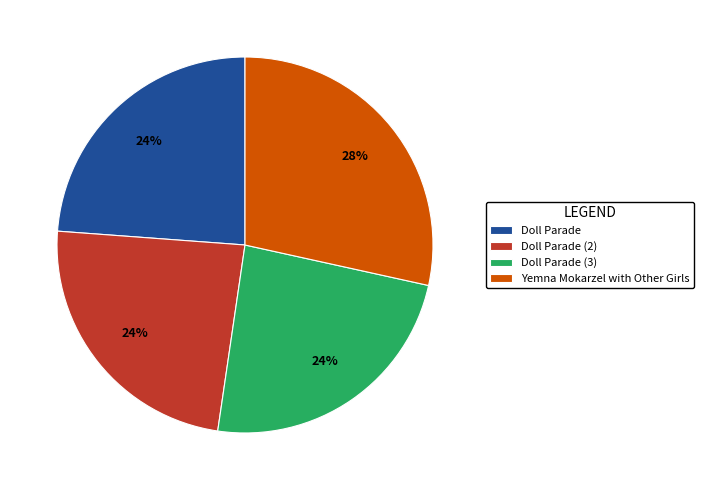

The Yemna Mokarzel with Other Girls slice represents 28% of the pie. True or false?

True